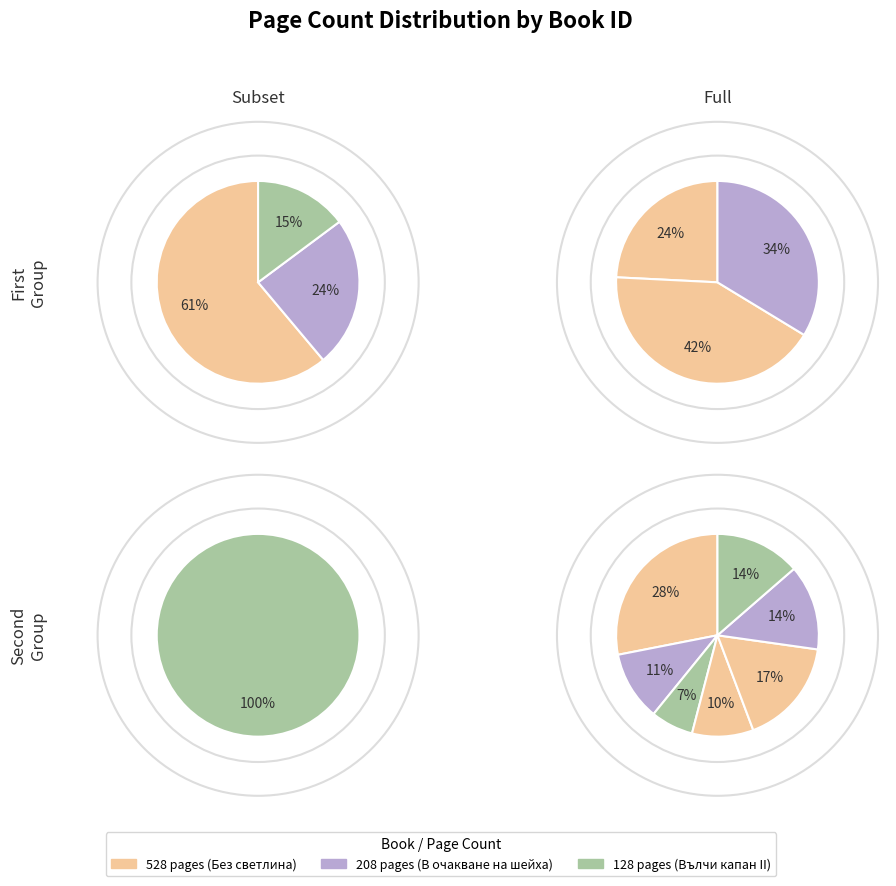

Is it true that 4518 is 2% of the pie?

False